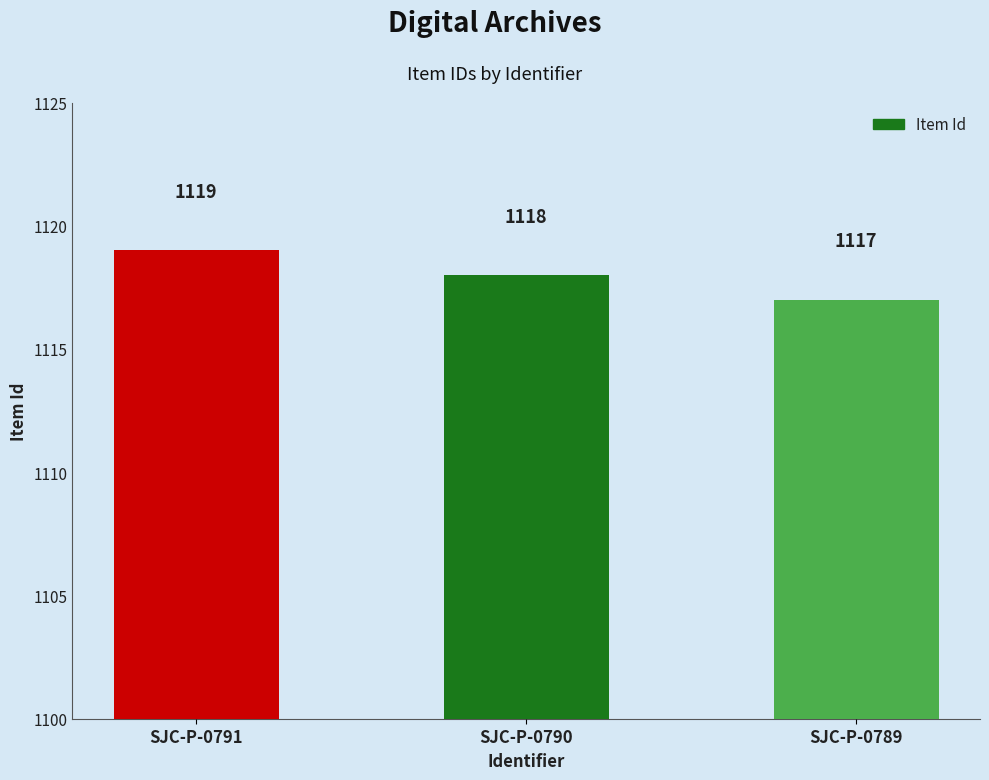

What is the change in value from SJC-P-0791 to SJC-P-0789?

-2